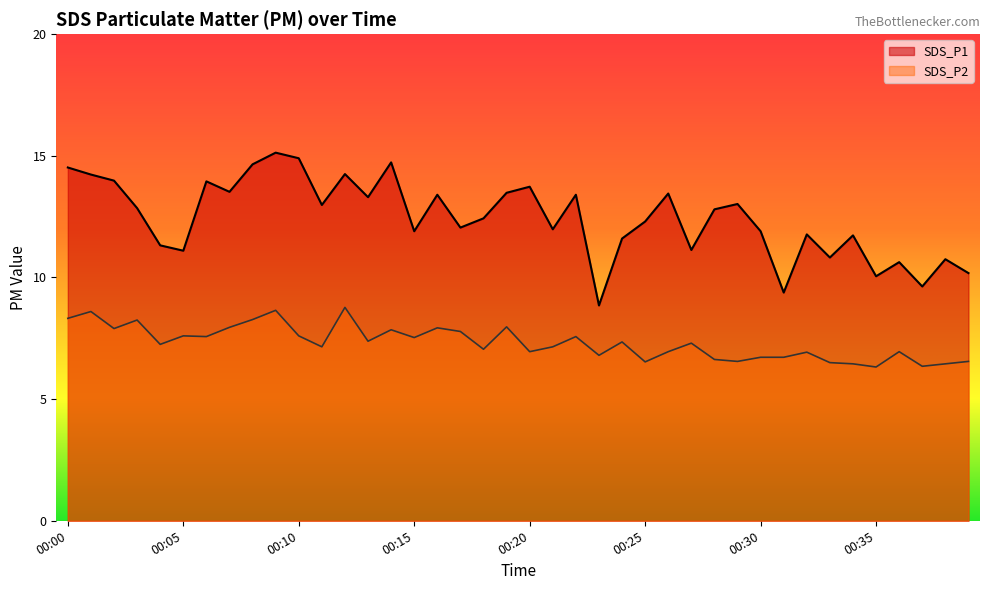

How many data points in SDS_P2 are less than 7?

16